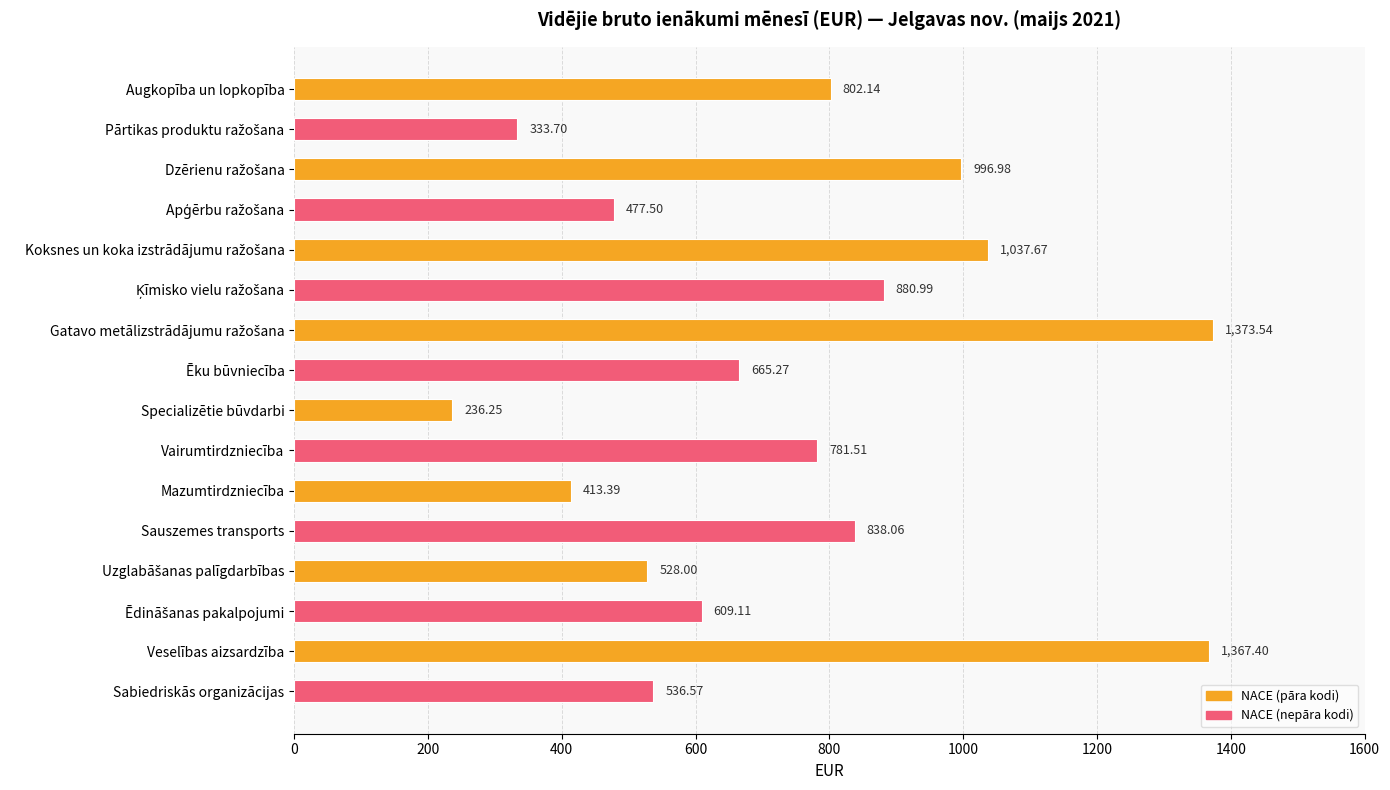

What is the difference between the maximum and second lowest values?

1039.8